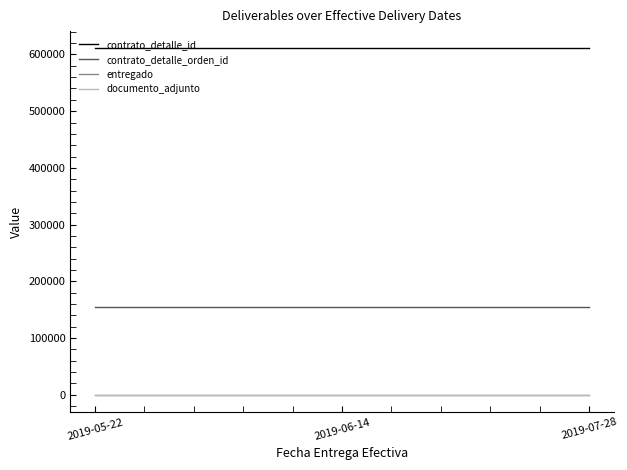

At which label does contrato_detalle_orden_id reach its minimum?

2019-05-22